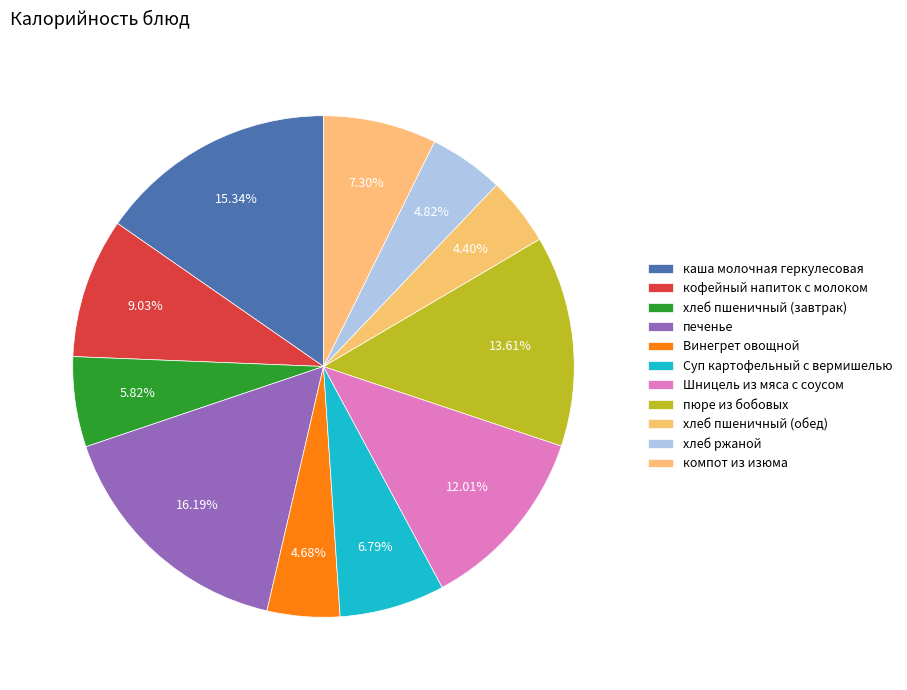

Which has a higher value, Шницель из мяса с соусом or Суп картофельный с вермишелью?

Шницель из мяса с соусом